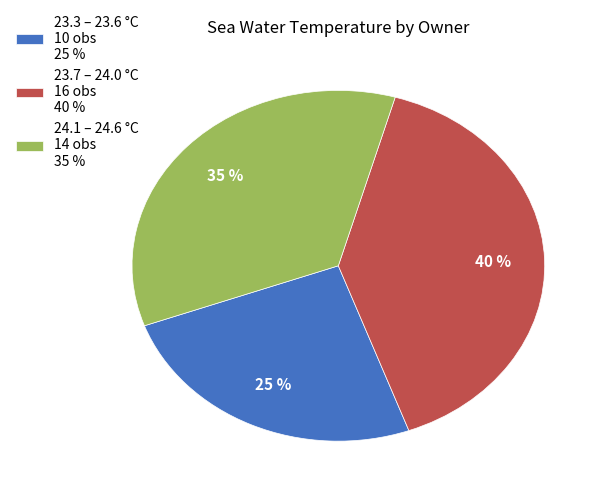

Which category has the biggest portion of the pie?

23.7 – 24.0 °C 16 obs 40 %